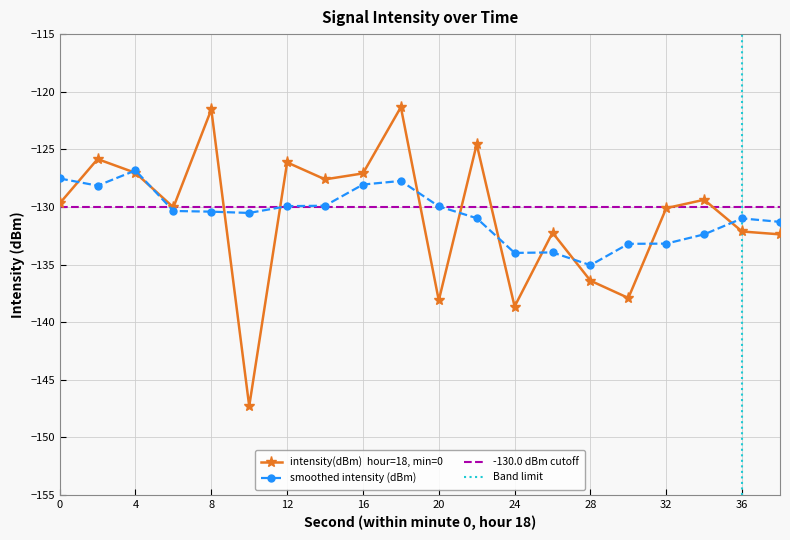

Reading left to right, list all the values displayed in this chart.

0=-129.7	2=-125.8	4=-127.0	6=-130.0	8=-121.5	10=-147.3	12=-126.1	14=-127.6	16=-127.1	18=-121.3	20=-138.1	22=-124.6	24=-138.6	26=-132.2	28=-136.4	30=-137.9	32=-130.1	34=-129.4	36=-132.1	38=-132.4